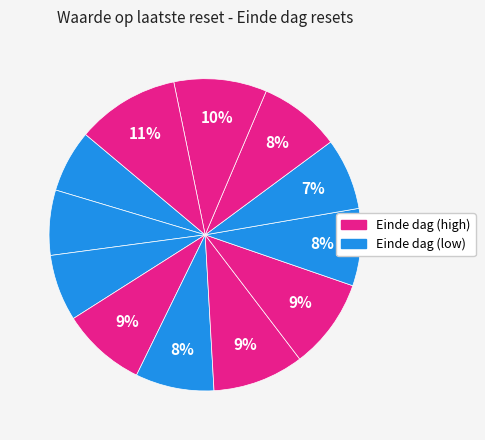

How many slices are in this pie chart?

12